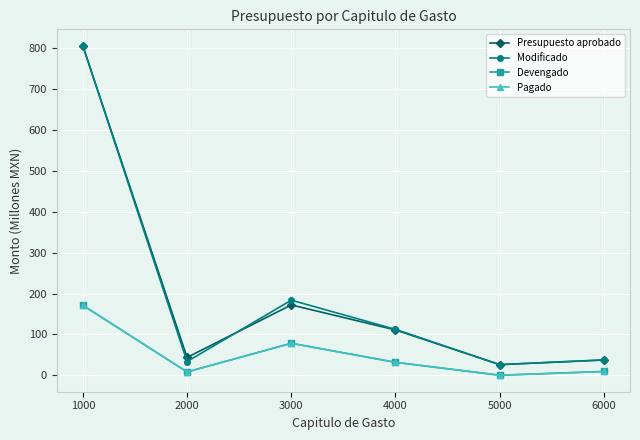

Between 1000 and 3000, which series saw the biggest shift?

Presupuesto aprobado